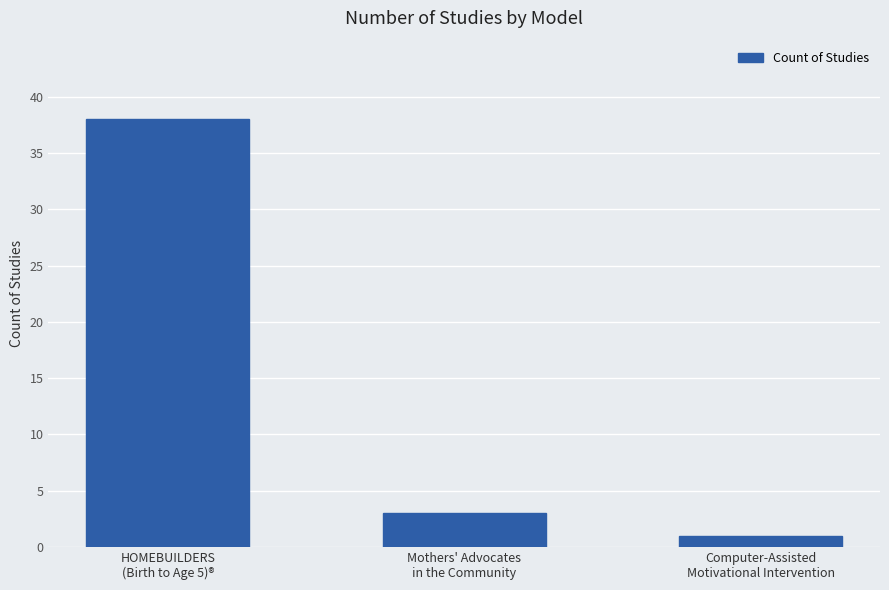

Count the number of categories in the chart.

3